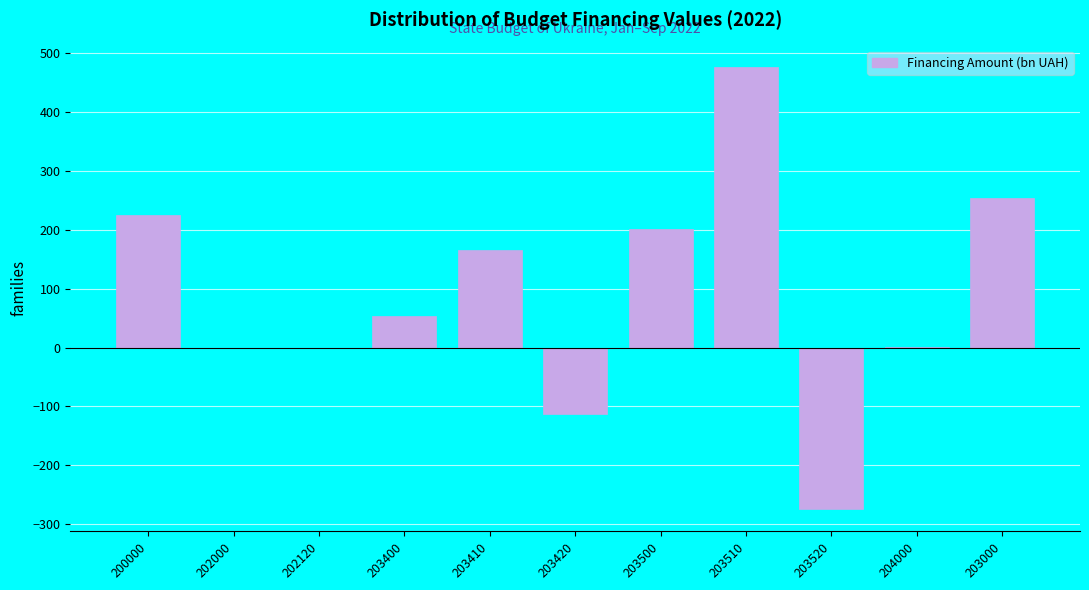

True or false: the data shows 225.6 at 200000.

True